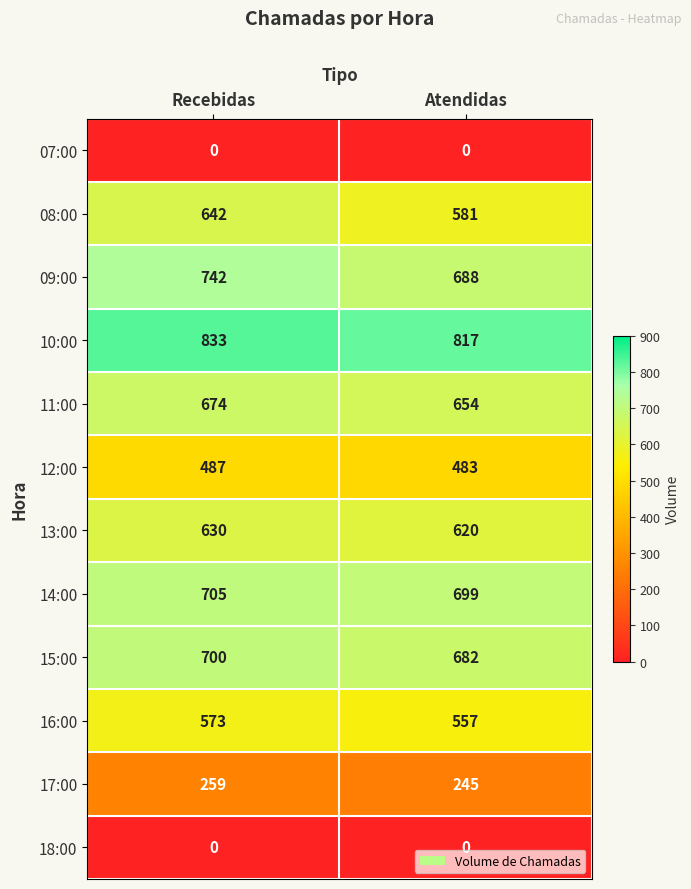

Between Recebidas and Atendidas, which series saw the biggest shift?

08:00